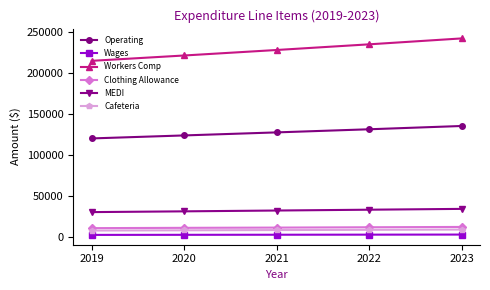

Is the value of Clothing Allowance at 2022 greater than the value of Wages at 2021?

Yes